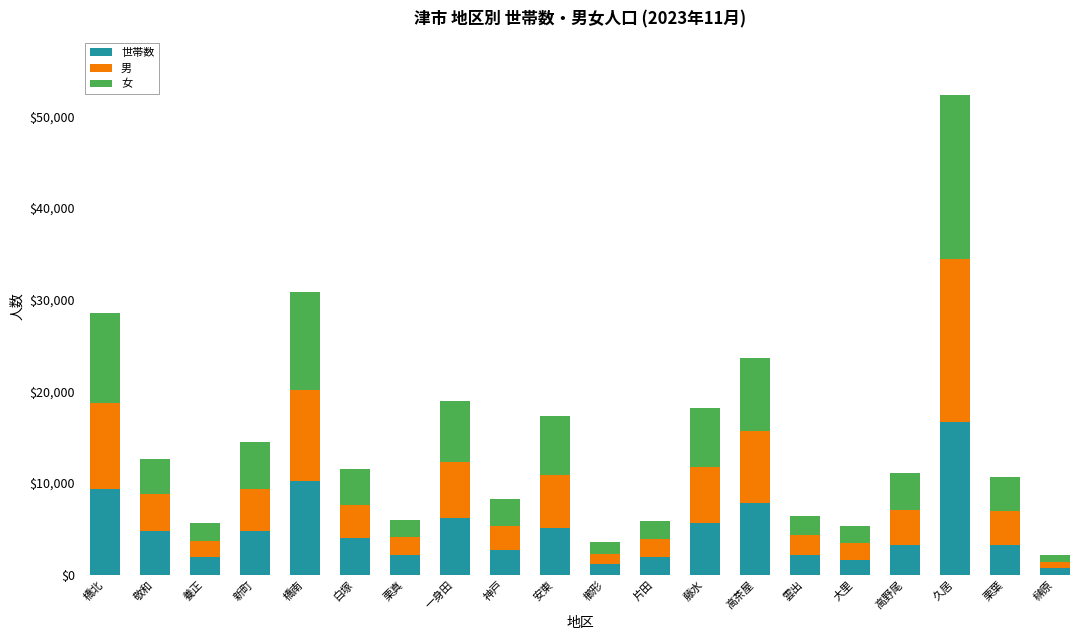

The value of 世帯数 at 敬和 is 2993. True or false?

False